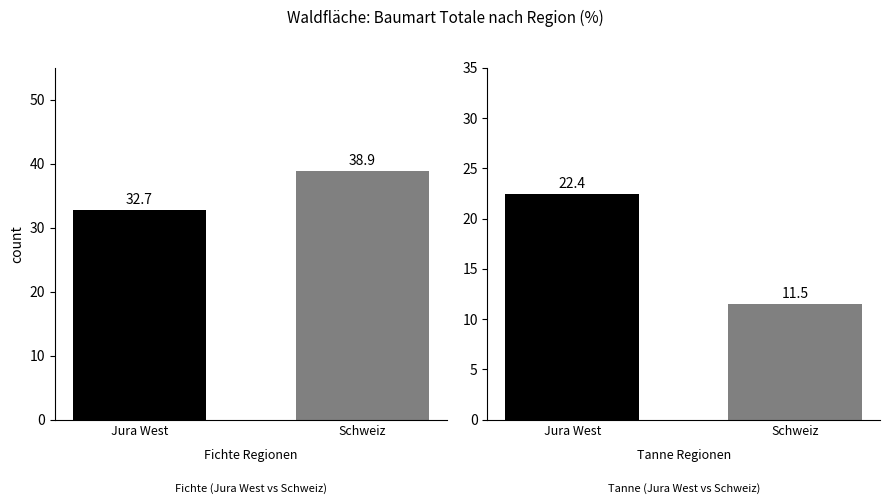

How many series are shown in this chart?

2